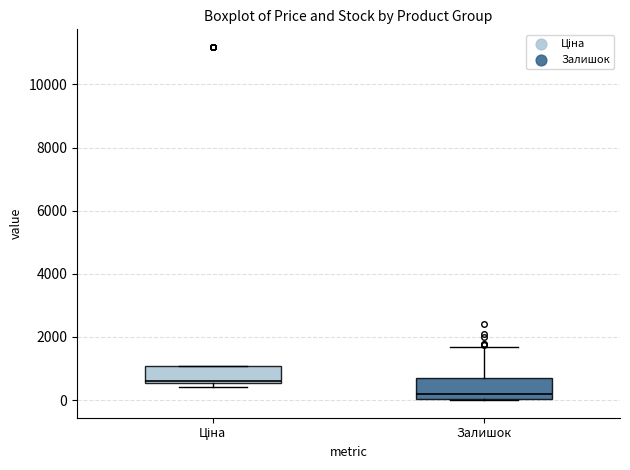

Reading left to right, transcribe this box plot: for each box, give where its median line is, the range the box spans, and where its two whiskers end, as read against the y-axis. The values are not printed on the chart, so give them approximately, as read against the axis.

Ціна: median 600, box 600 to 1000, whiskers 400 to 1000
Залишок: median 200, box 0 to 600, whiskers 0 to 1600